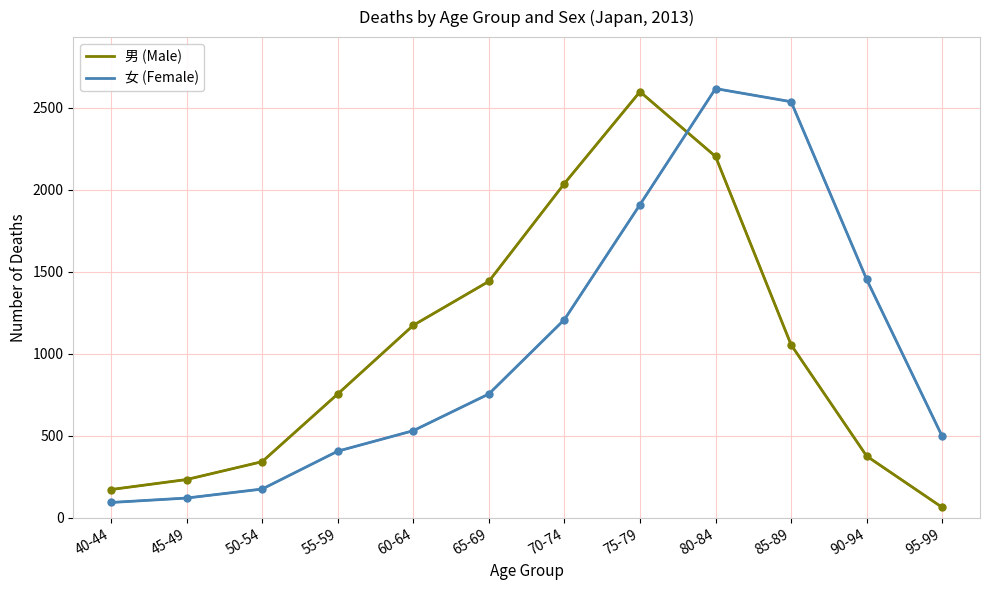

How many intersections are there between 男 (Male) and 女 (Female)?

1